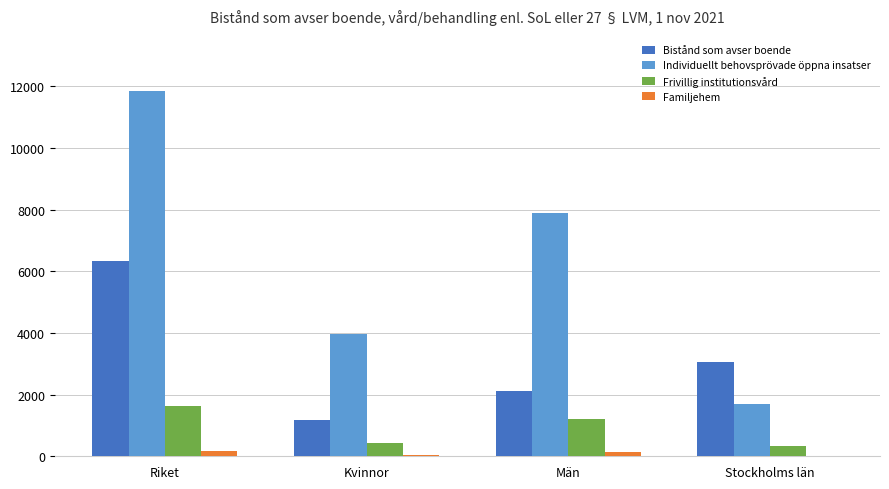

Count the Individuellt behovsprövade öppna insatser values in the range 3962 to 11864.

3